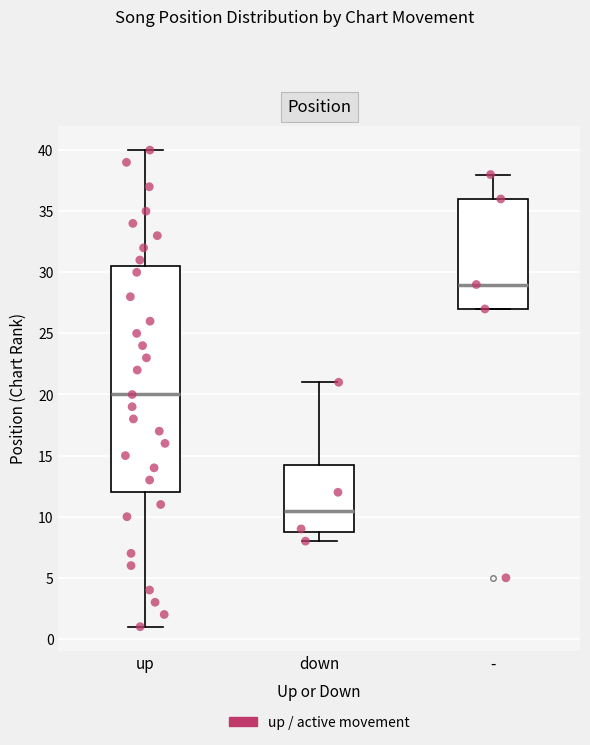

Comparing the boxes themselves (not the whiskers), which one is the tallest?

up